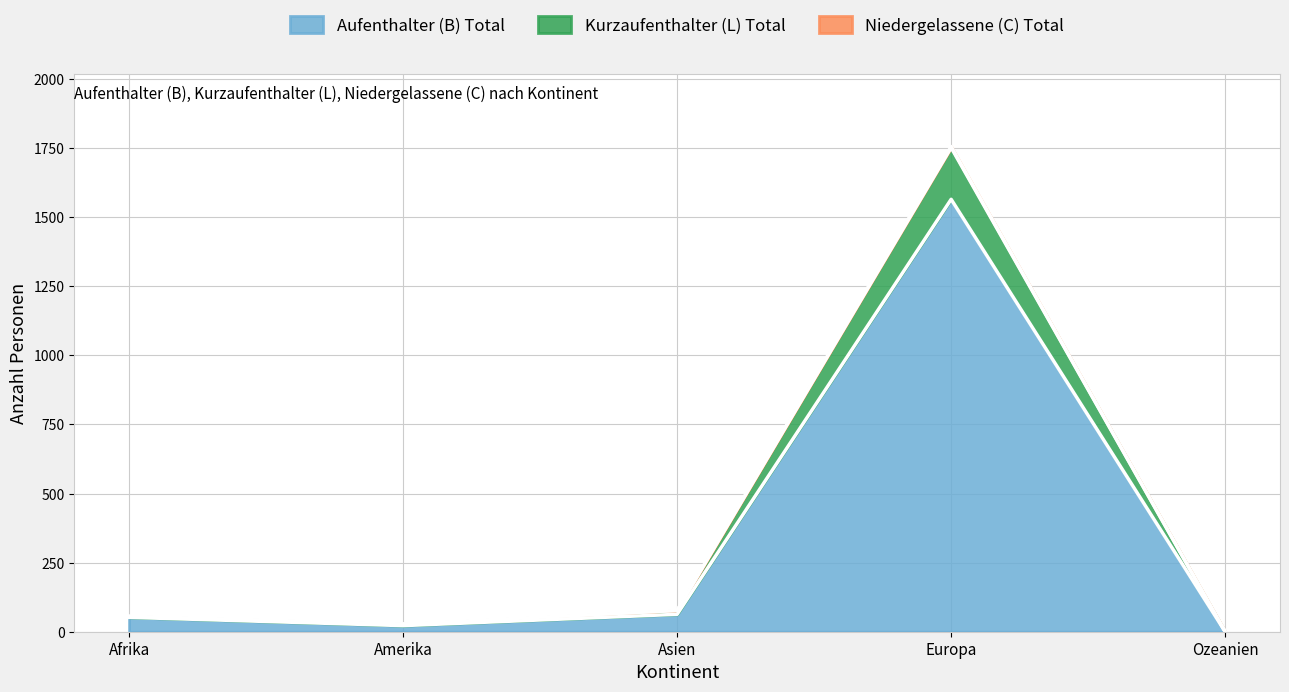

Reading right to left, extract all data points from this chart.

Aufenthalter (B) Total: Ozeanien=0	Europa=1565	Asien=63	Amerika=22	Afrika=52
Kurzaufenthalter (L) Total: Ozeanien=0	Europa=1752	Asien=77	Amerika=28	Afrika=56
Niedergelassene (C) Total: Ozeanien=0	Europa=1756	Asien=77	Amerika=28	Afrika=56